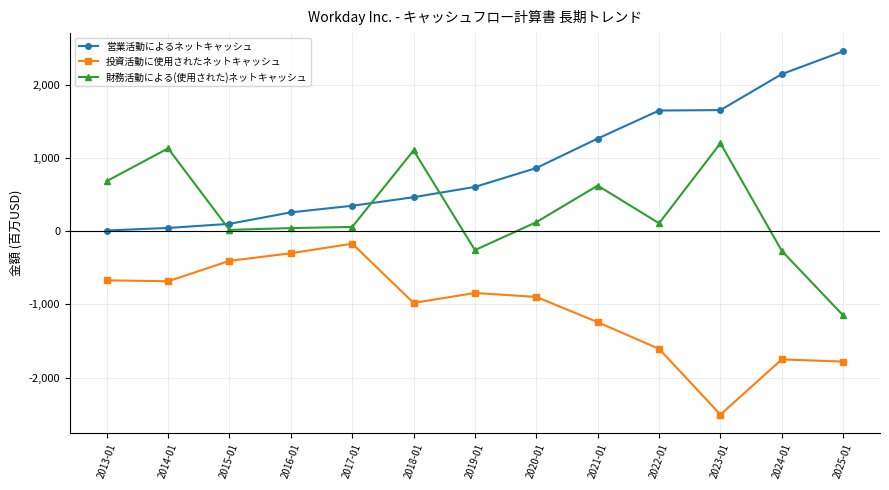

What is the lowest value of the 財務活動による(使用された)ネットキャッシュ series?

-1150